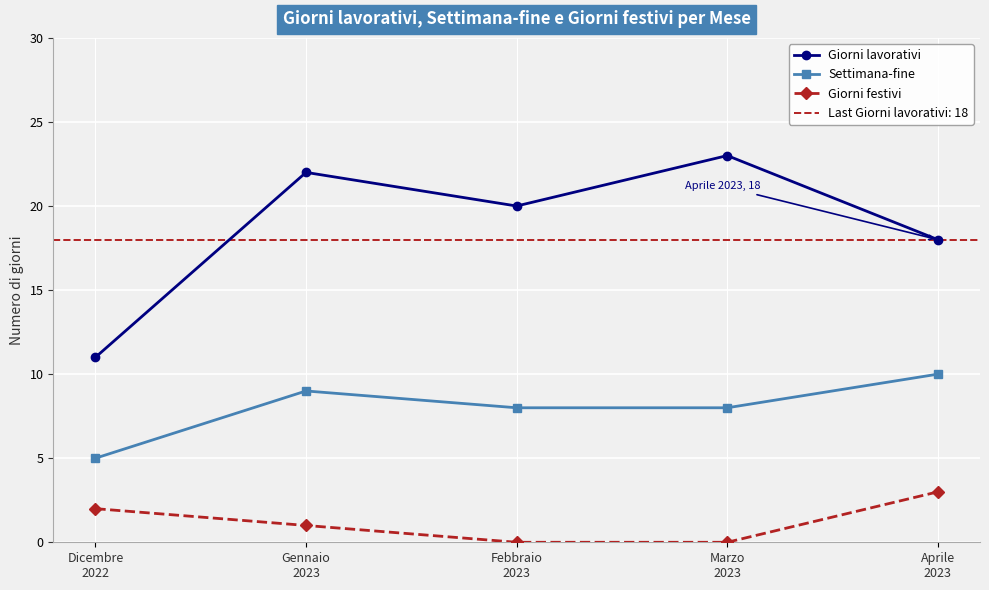

What is the average value of the Settimana-fine series?

8